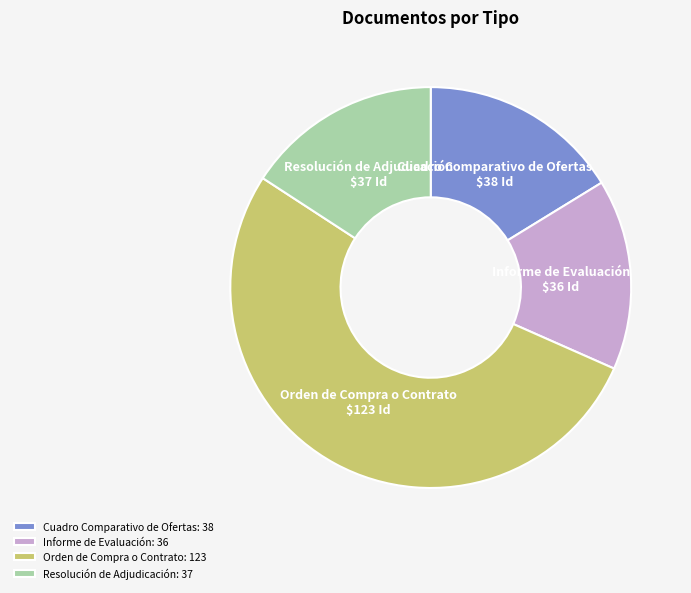

Which category accounts for the majority?

Orden de Compra o Contrato